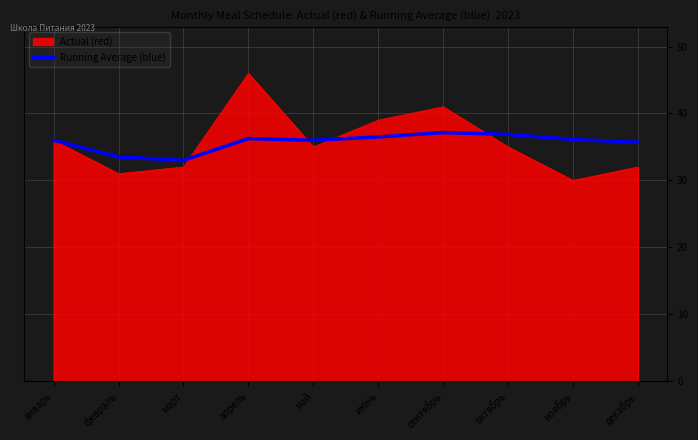

List the series in order of their peak value, highest first.

Actual (red), Running Average (blue)